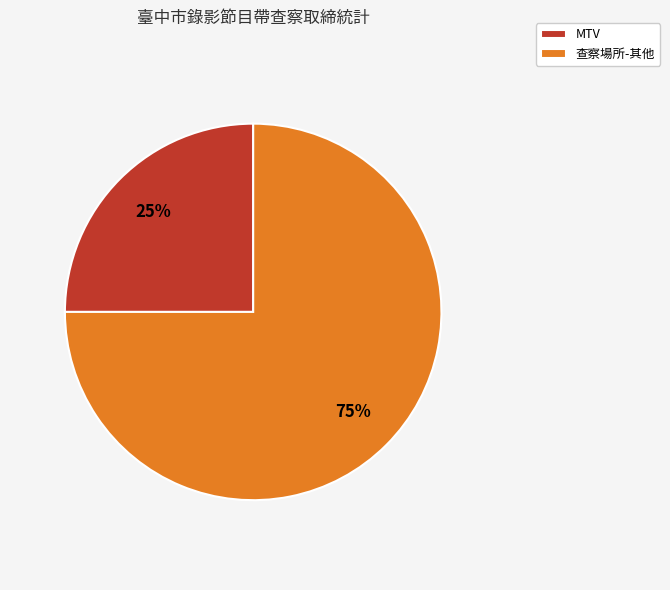

Is it true that 查察場所-其他 is 75% of the pie?

True